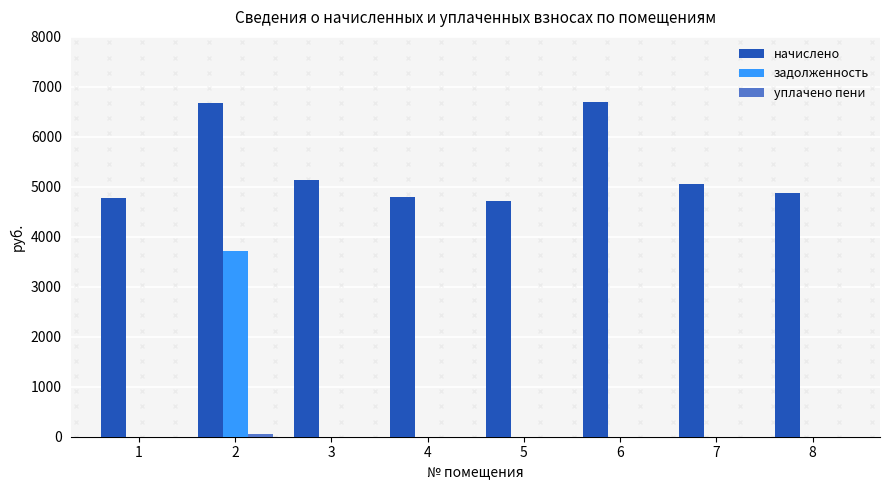

What is the highest value of the задолженность series?

3712.0